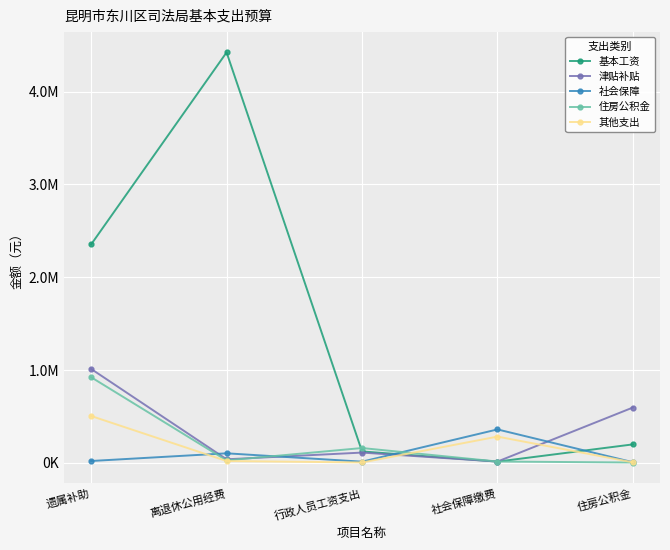

Which series ends up on top after the final intersection of 社会保障 and 基本工资?

基本工资